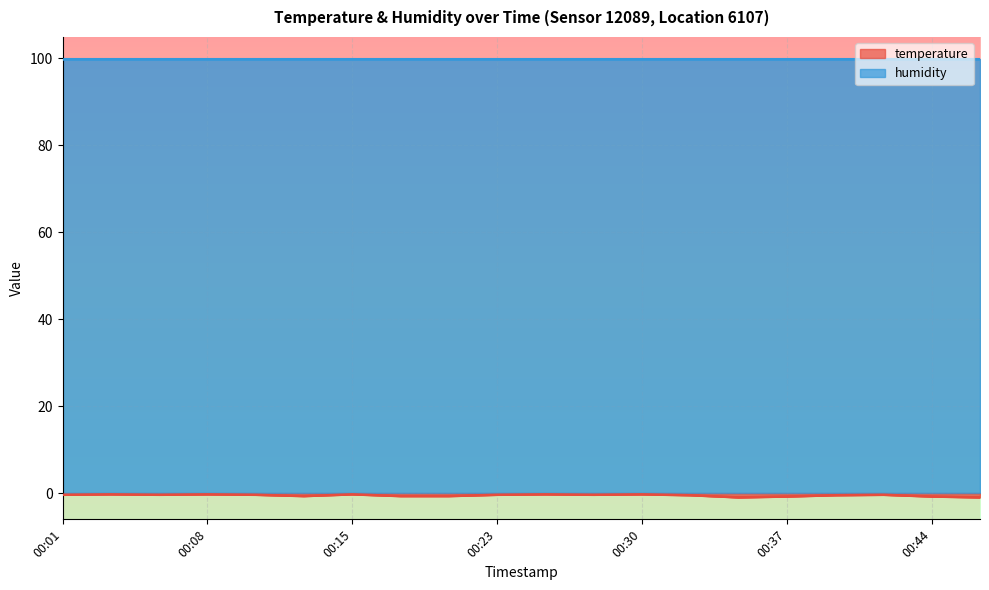

Which category has the highest value across all series?

00:03